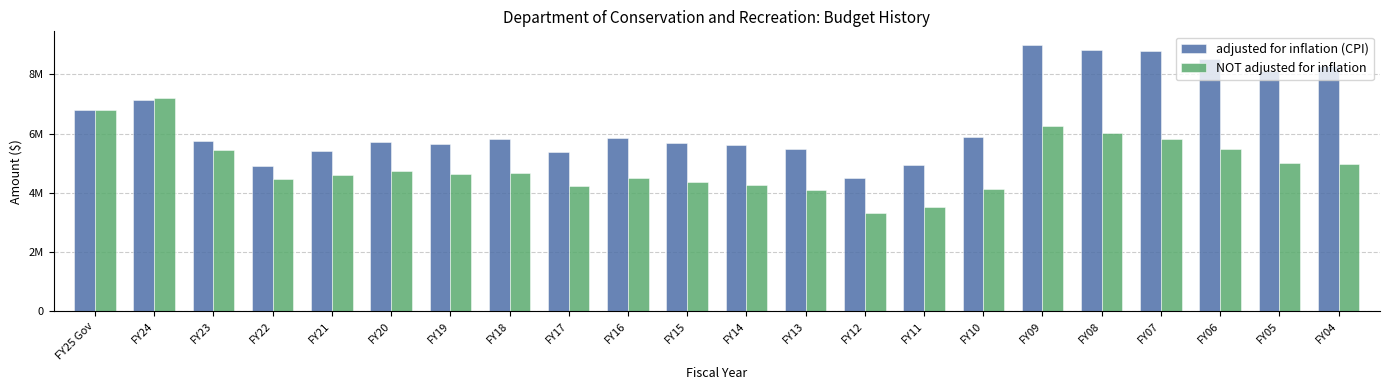

True or false: adjusted for inflation (CPI) has a value of 3591686 at FY21.

False